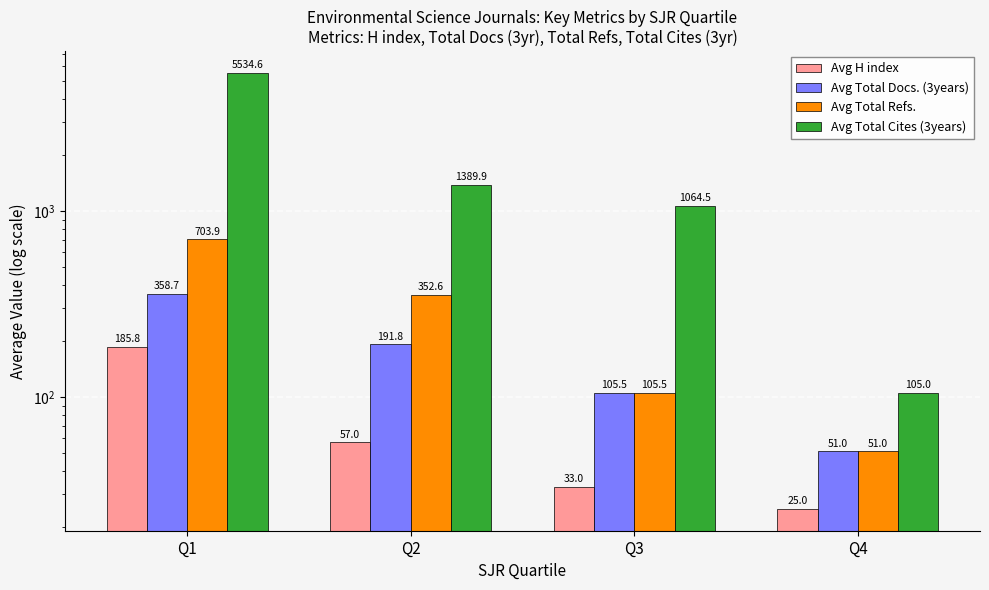

True or false: Avg Total Refs. has a value of 140.9 at Q1.

False